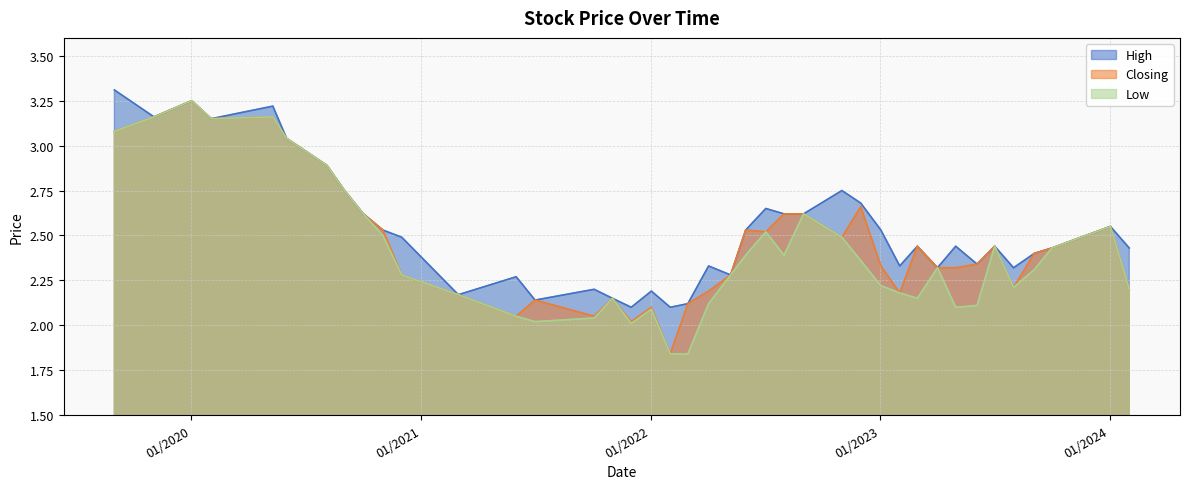

At 04/06/2023, list the series in order from smallest to largest.

Low, High, Closing